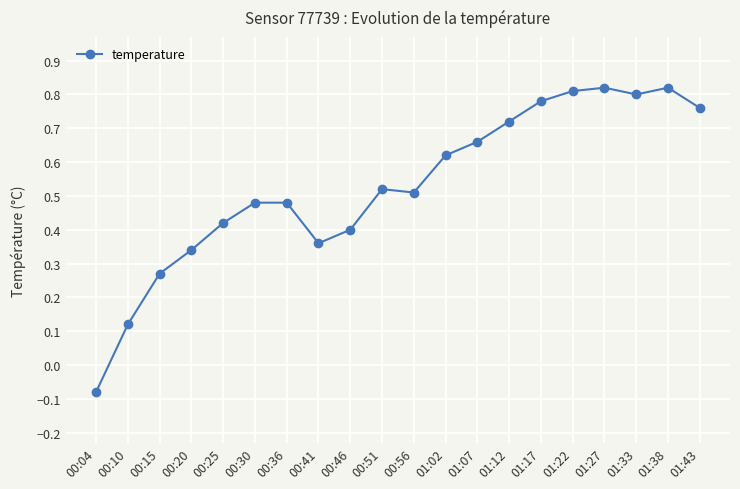

Is it true that the value at 00:30 is 0.3?

False